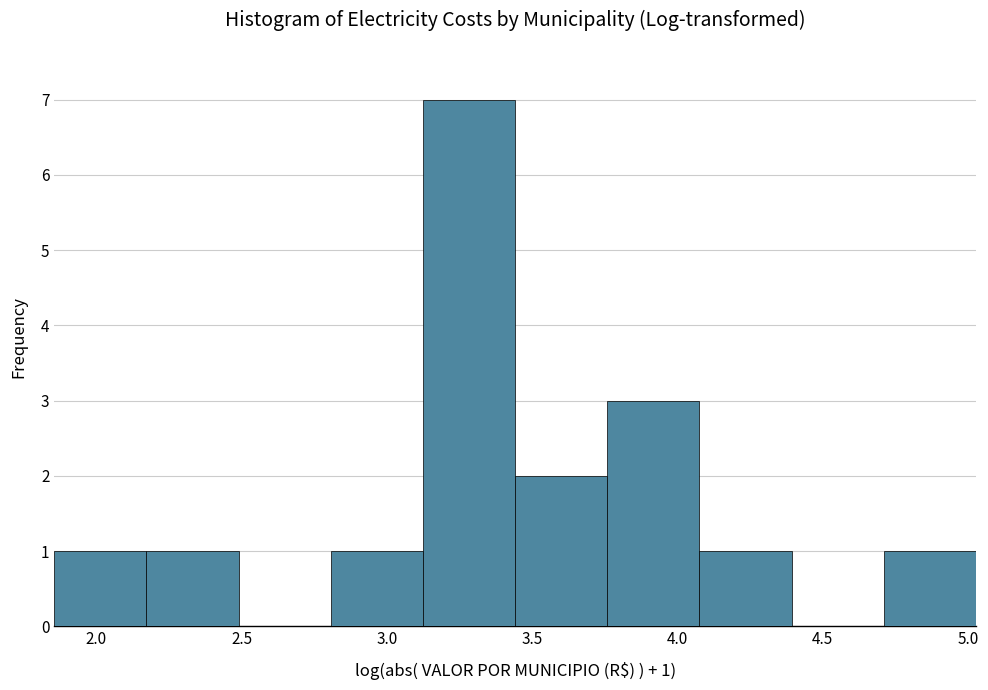

Which range on the x-axis has the tallest bar?

3.10 to 3.45